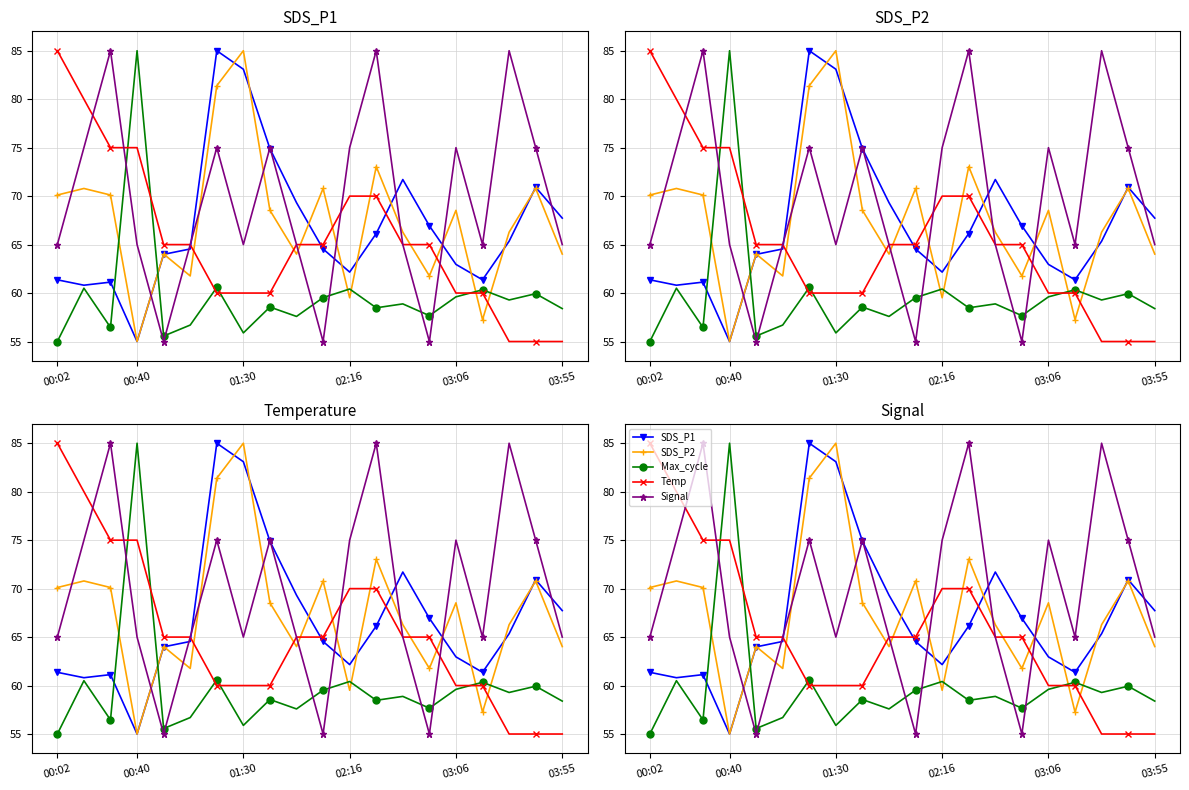

What is the approximate value of Signal at 9?

65.0